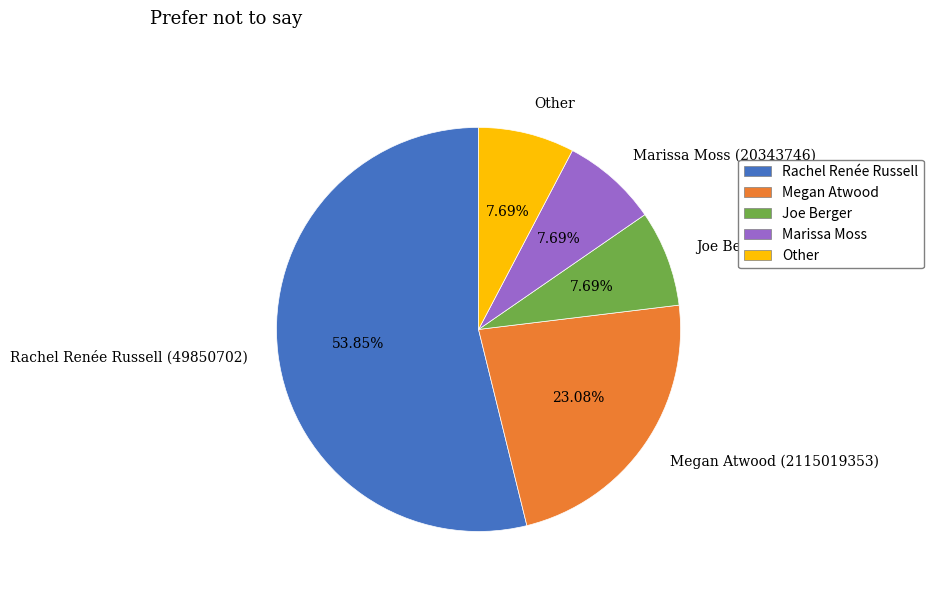

Is the sum of Joe Berger (571658433) and Other greater than half?

No